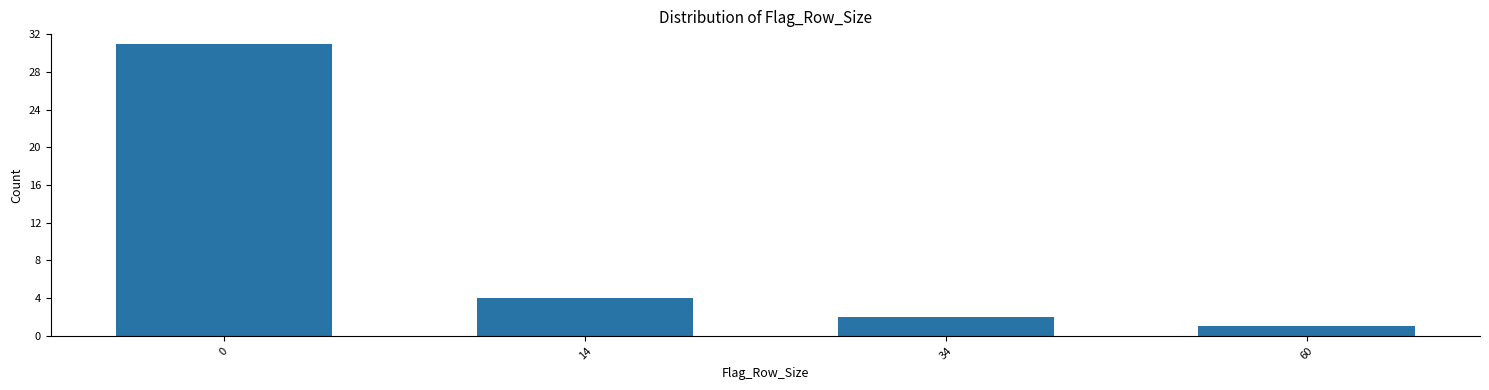

Reading left to right, transcribe all the data shown in this chart.

0=31	14=4	34=2	60=1